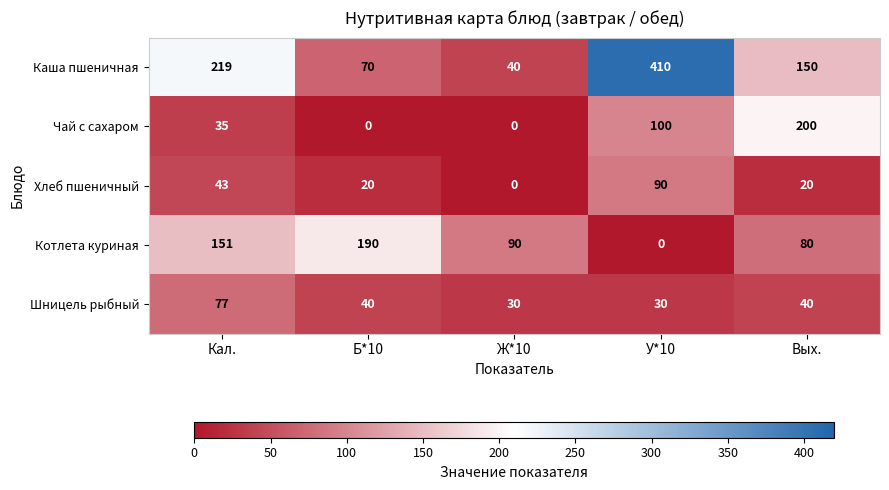

What is the difference between the Шницель рыбный values at Б*10 and У*10?

10